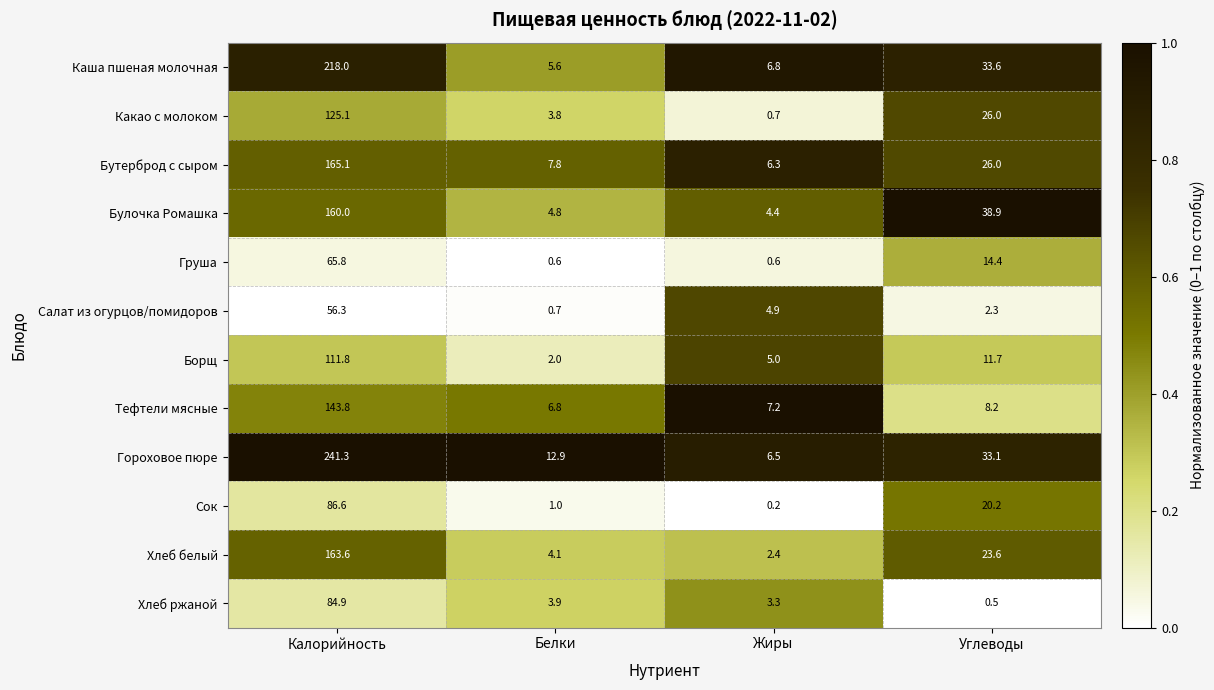

At Белки, list the series in order from smallest to largest.

Груша, Салат из огурцов/помидоров, Сок, Борщ, Какао с молоком, Хлеб ржаной, Хлеб белый, Булочка Ромашка, Каша пшеная молочная, Тефтели мясные, Бутерброд с сыром, Гороховое пюре